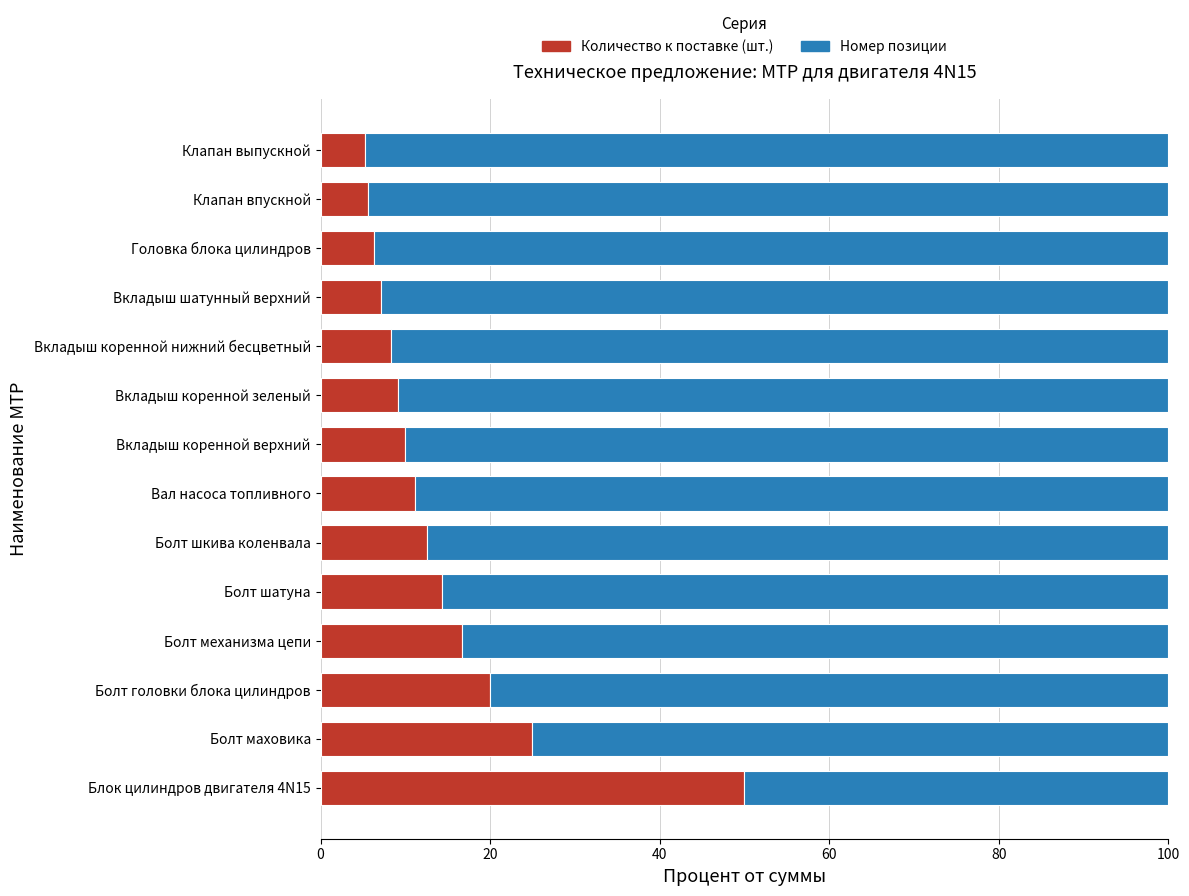

Read the Количество к поставке (шт.) value at Болт головки блока цилиндров.

20.0